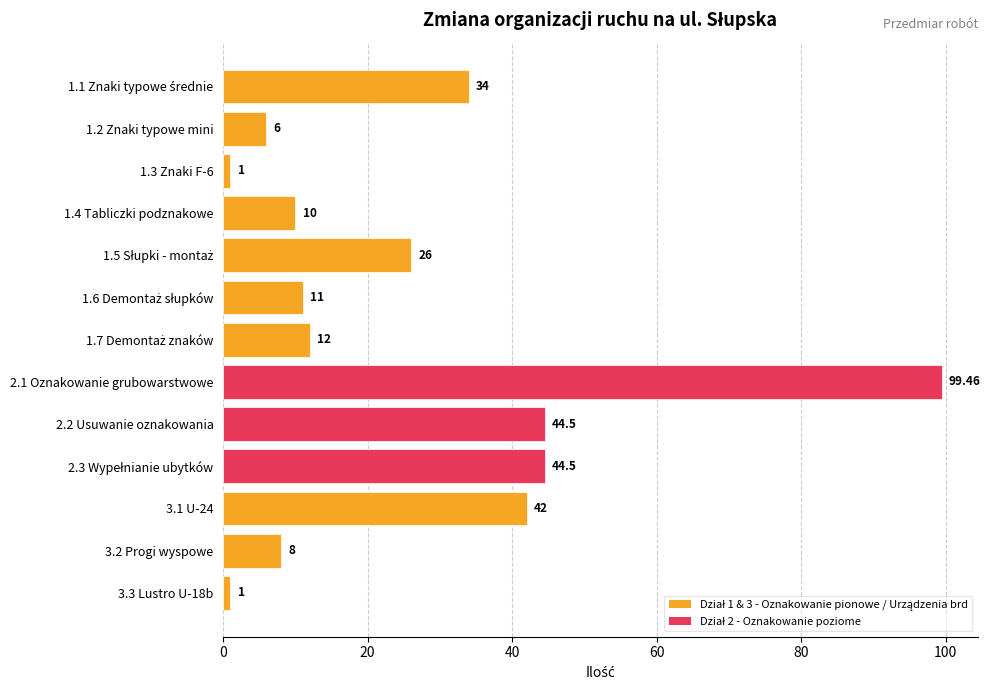

How many data points are less than 12?

6